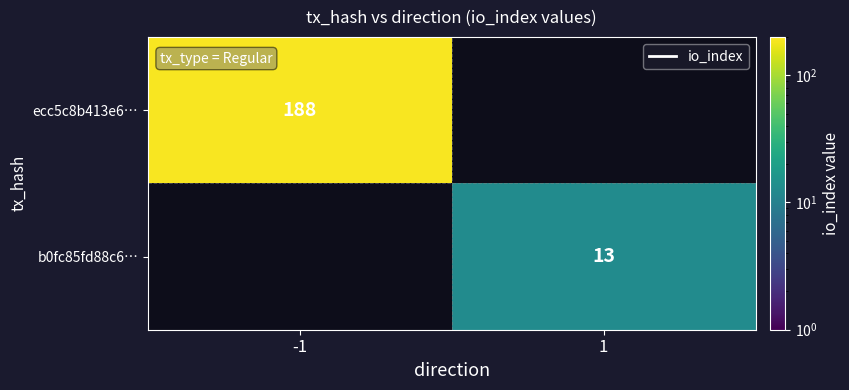

Is it true that b0fc85fd88c6… equals 13 at 1?

True